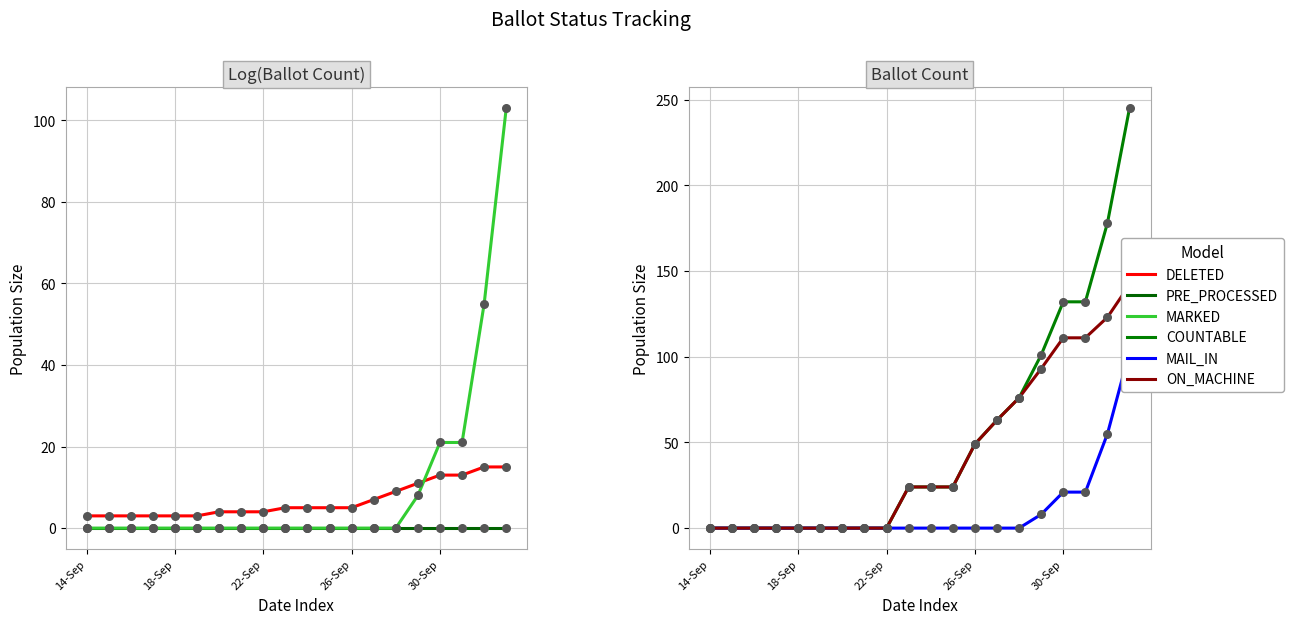

At which category is the sum across all series the highest?

19